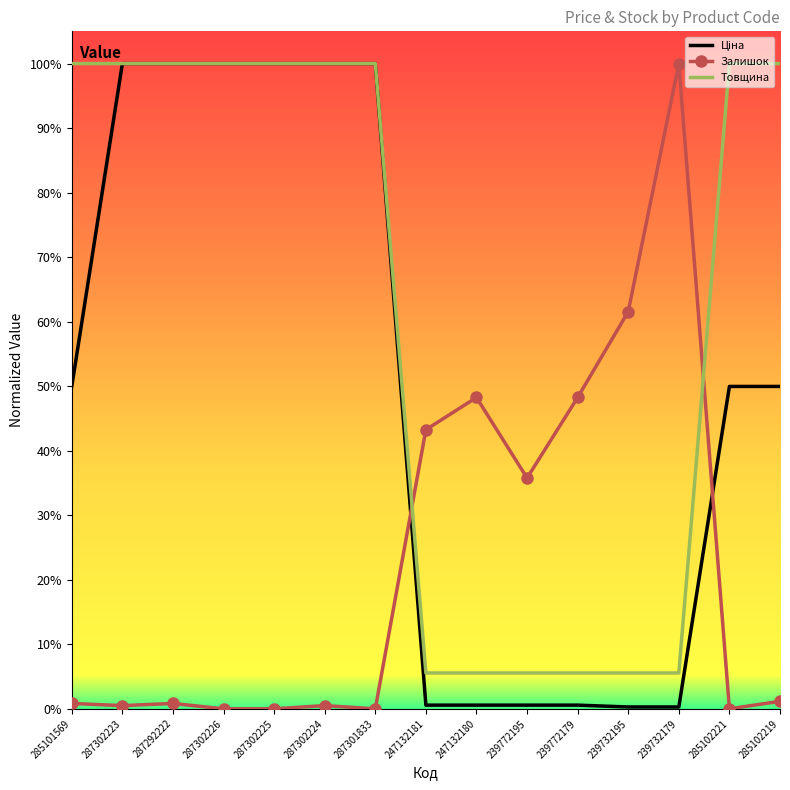

What is the total value across all series at 287302226?

2.0